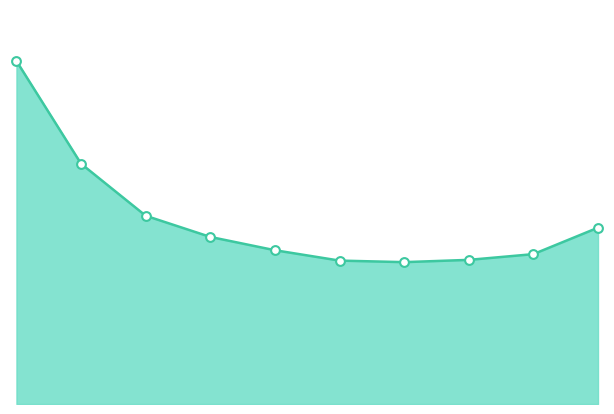

Which series reaches the minimum Y coordinate?

combined_line